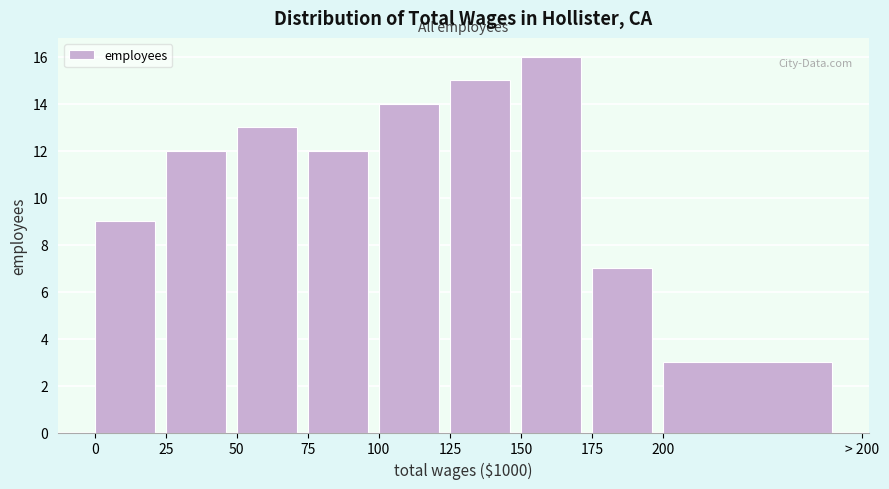

Reading left to right, extract all data points from this chart.

9	12	13	12	14	15	16	7	3